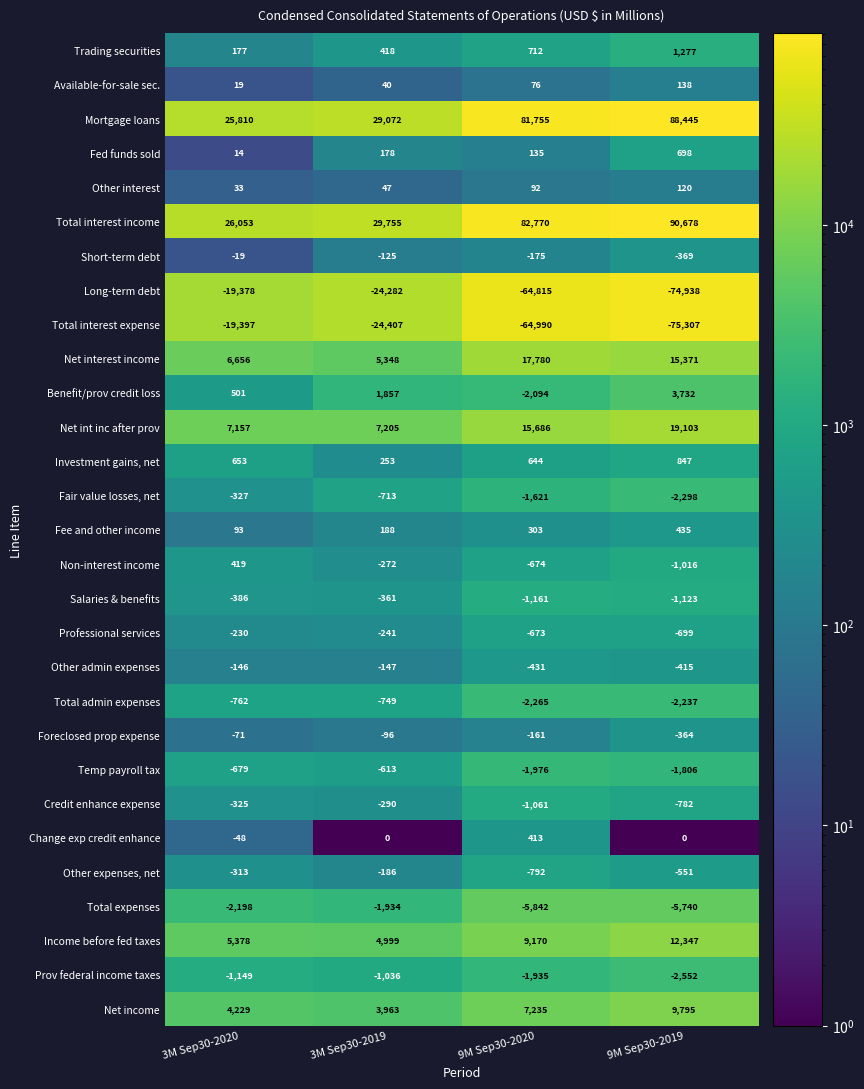

List the series in order of their peak value, highest first.

Total interest income, Mortgage loans, Net int inc after prov, Net interest income, Income before fed taxes, Net income, Benefit/prov credit loss, Trading securities, Investment gains, net, Fed funds sold, Fee and other income, Non-interest income, Change exp credit enhance, Available-for-sale sec., Other interest, Short-term debt, Foreclosed prop expense, Other admin expenses, Other expenses, net, Professional services, Credit enhance expense, Fair value losses, net, Salaries & benefits, Temp payroll tax, Total admin expenses, Prov federal income taxes, Total expenses, Long-term debt, Total interest expense